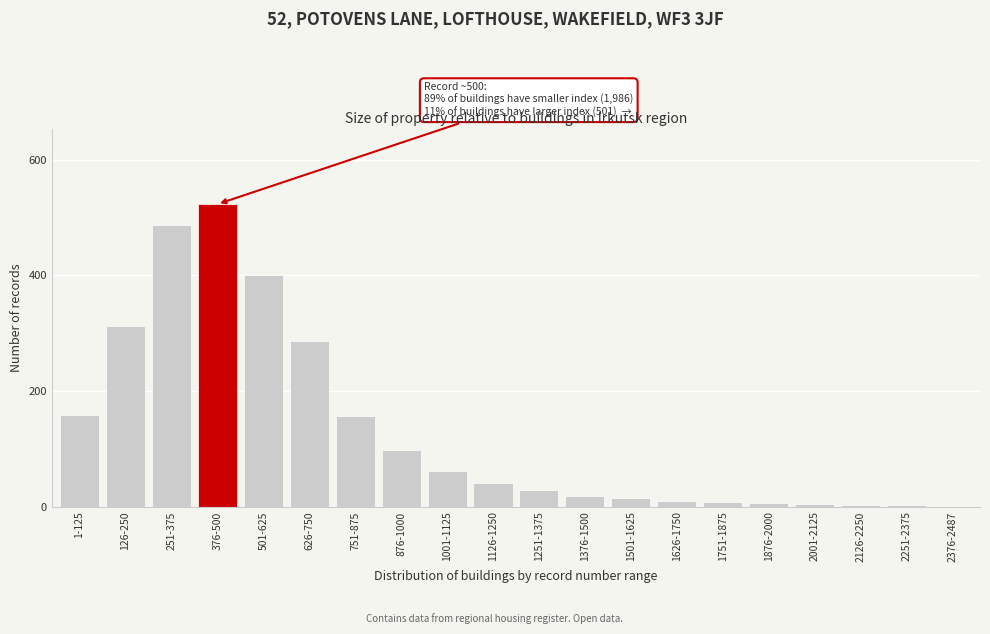

What is the change in value from 501-625 to 1126-1250?

-360